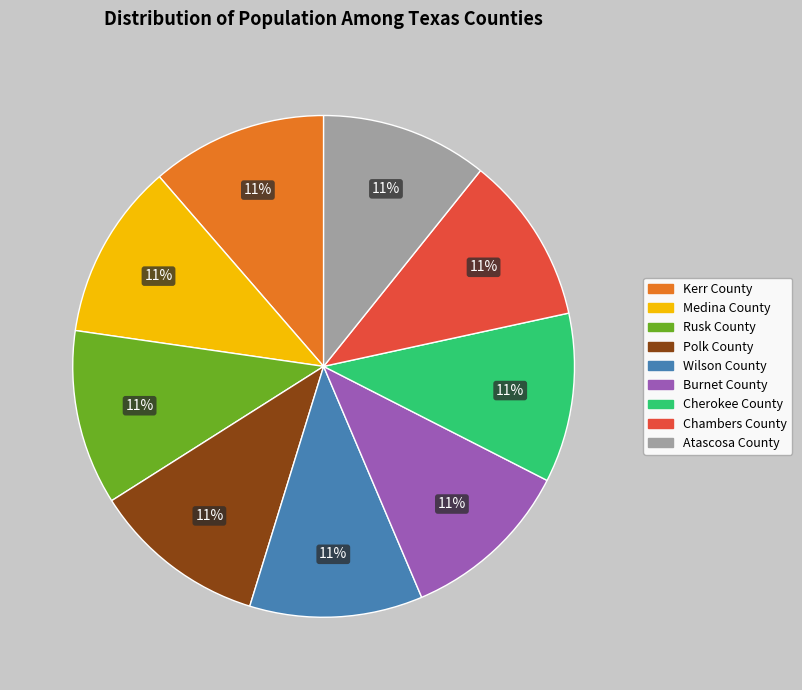

What is the ratio of the value at Polk County to the value at Atascosa County?

1.0